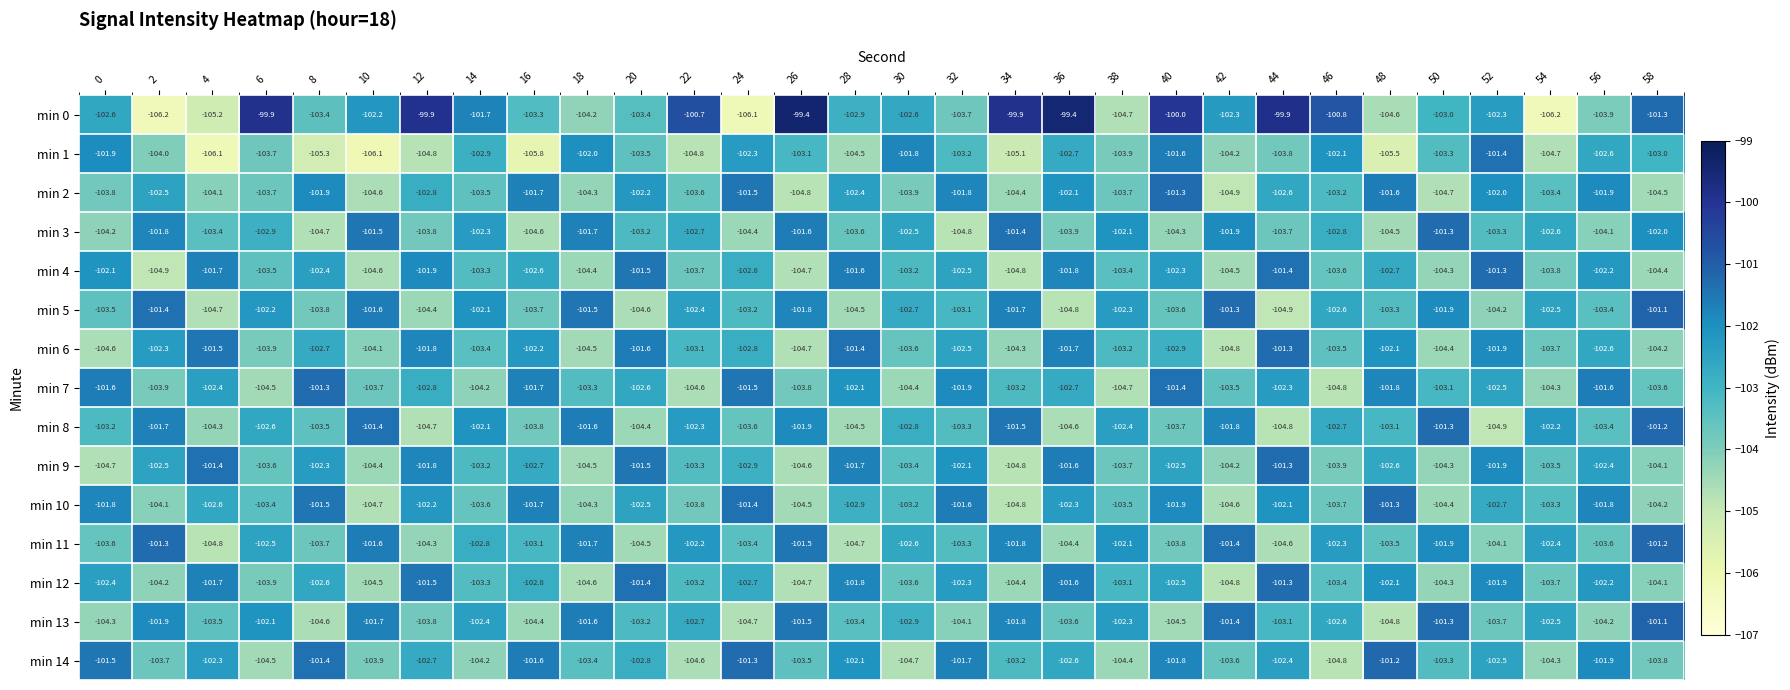

What is the sum of all min 8 values?

-3089.3